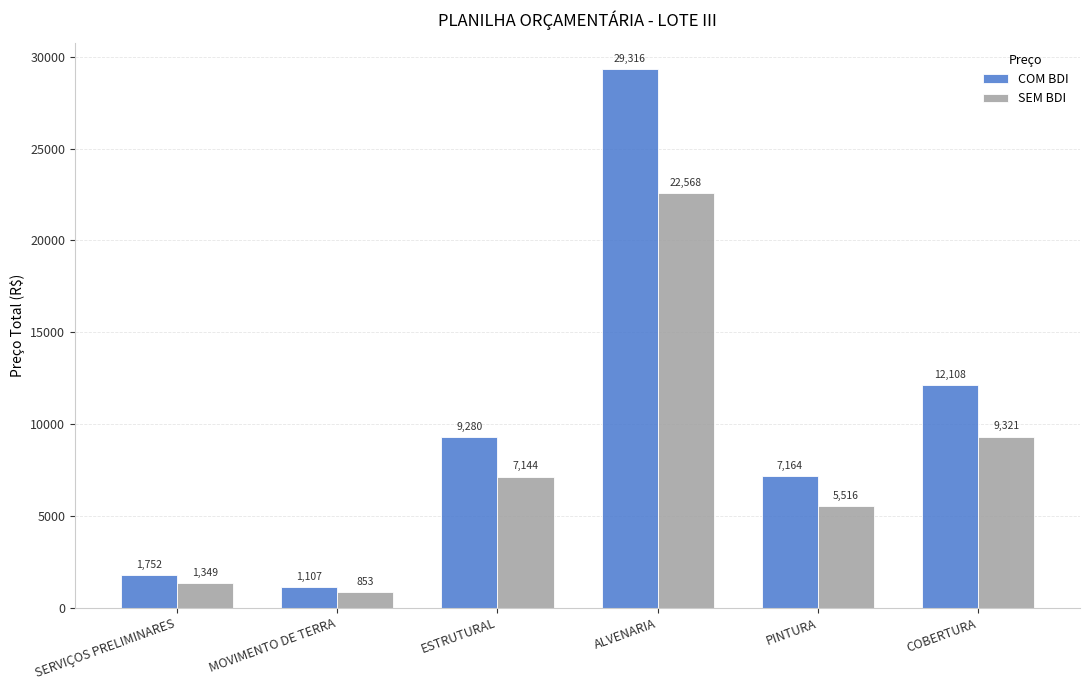

What is the spread (max minus min) of values at MOVIMENTO DE TERRA?

254.9